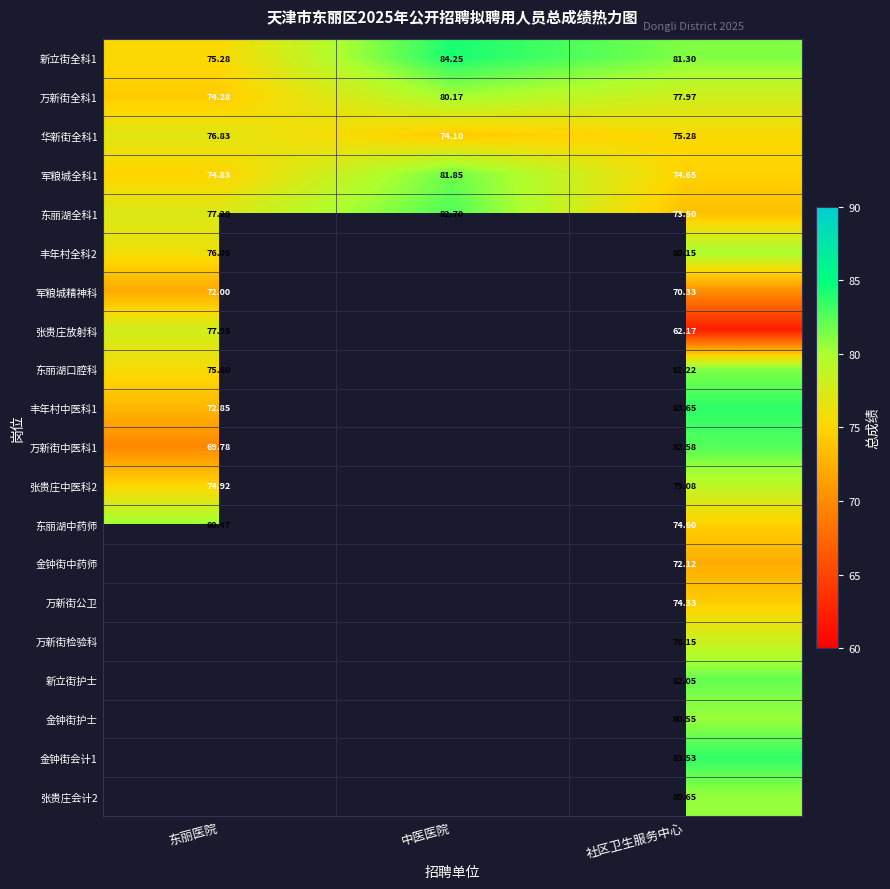

What is the smallest value displayed?

62.2